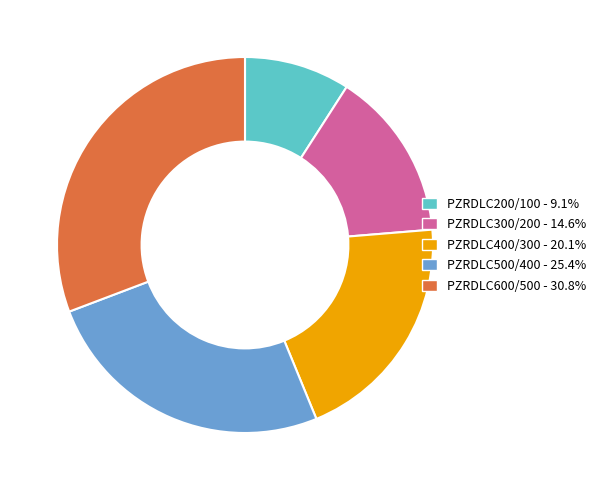

What is the largest slice in the pie chart?

PZRDLC600/500